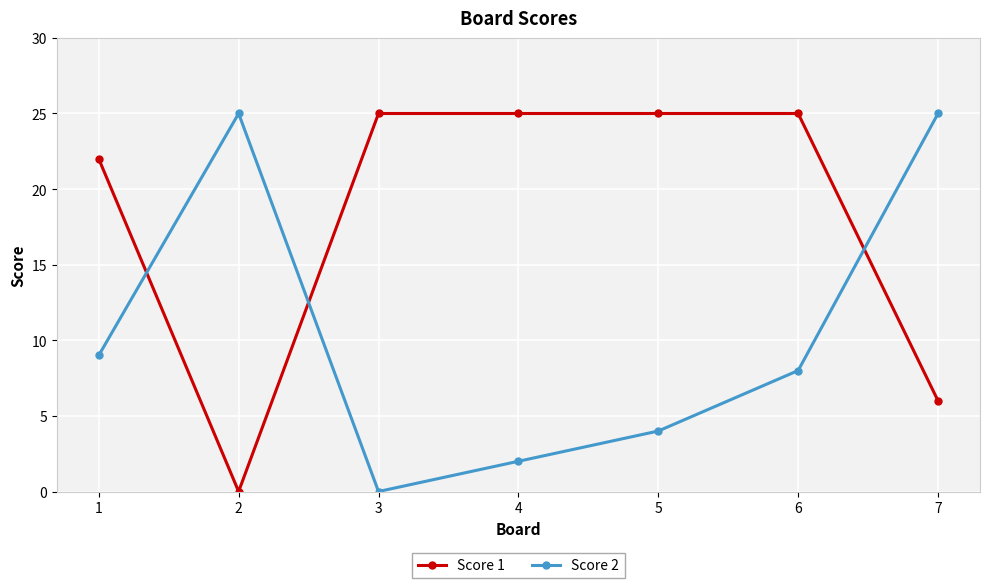

How many intersections are there between Score 2 and Score 1?

3